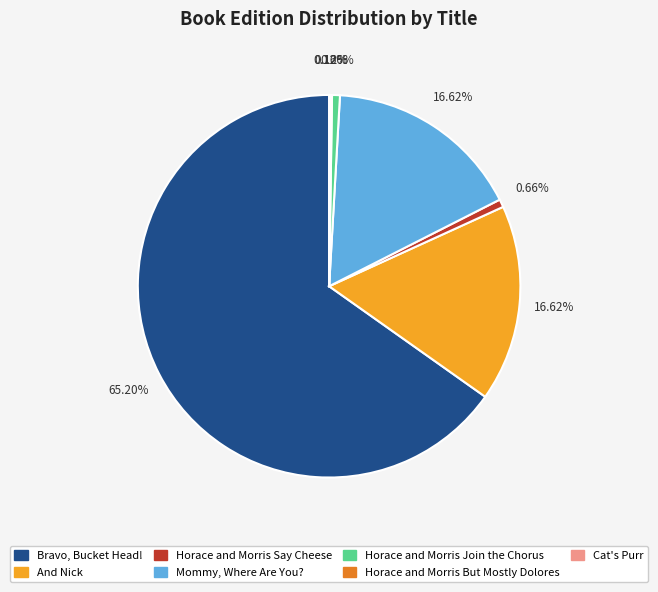

What portion of the pie excludes Mommy, Where Are You??

83.4%